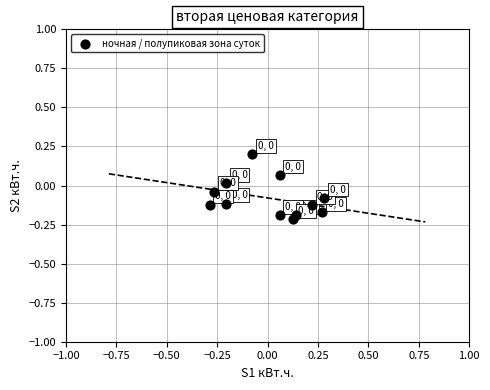

What is the range of X values (max minus min)?

0.6